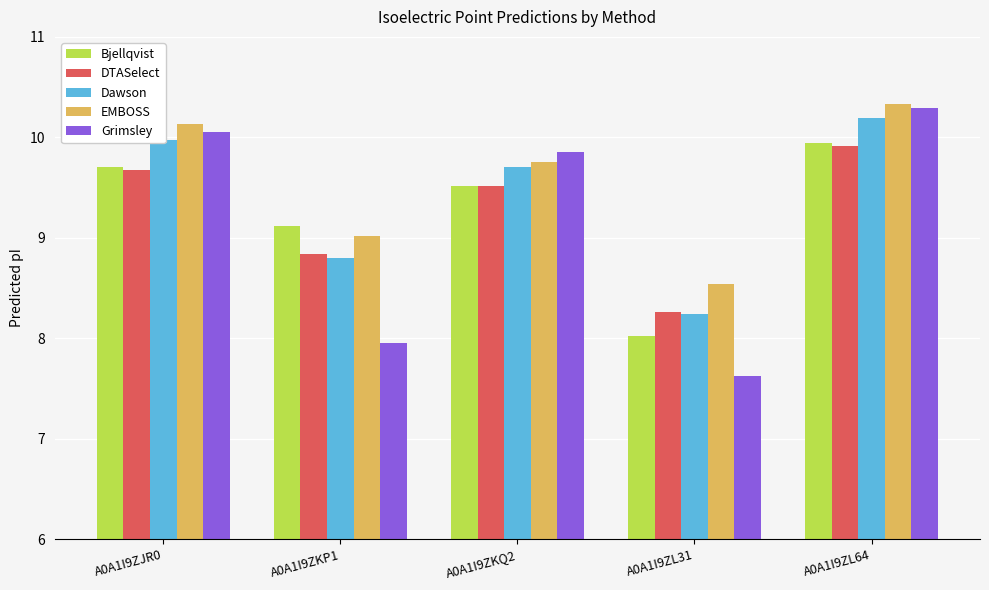

What position from the right is A0A1I9ZKP1?

4